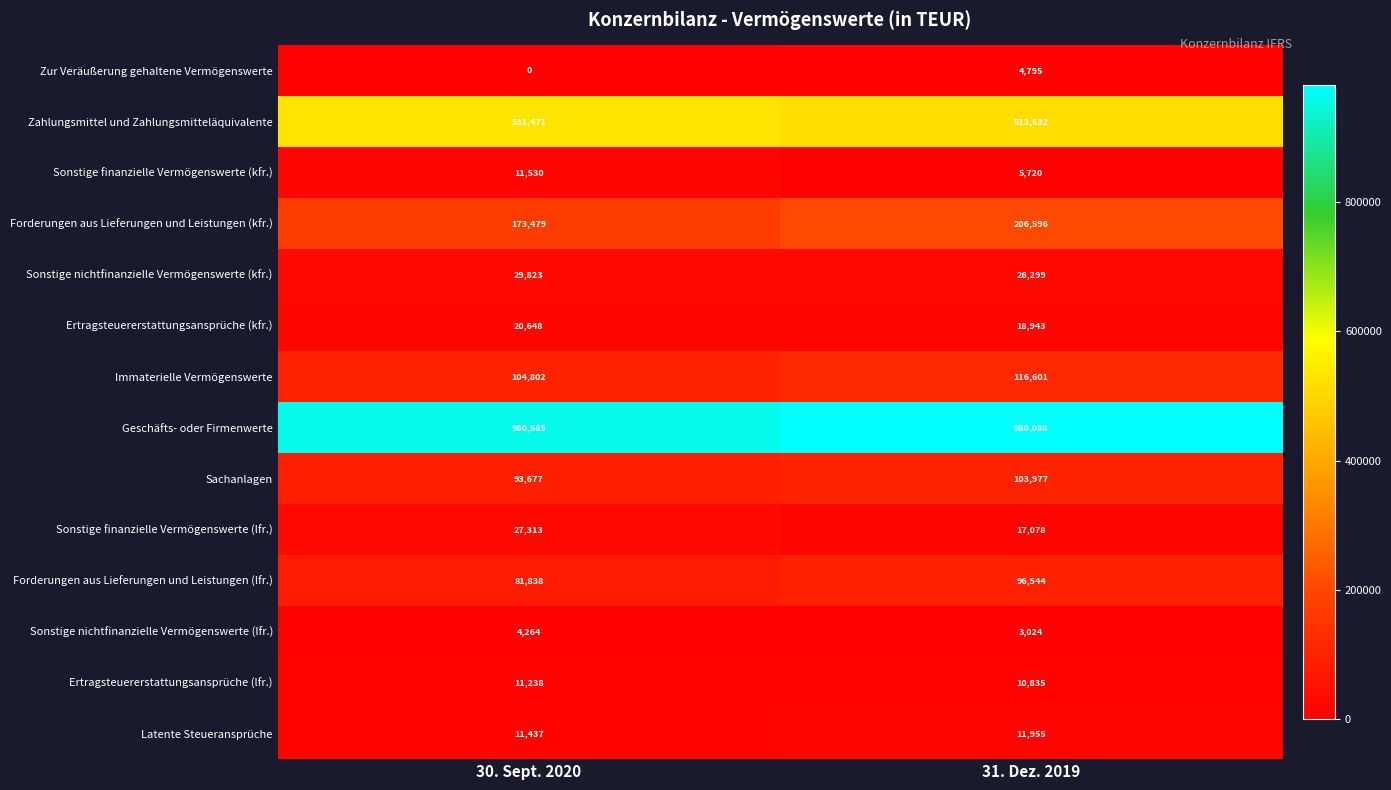

What is the difference between the highest and lowest values at 30. Sept. 2020?

960585